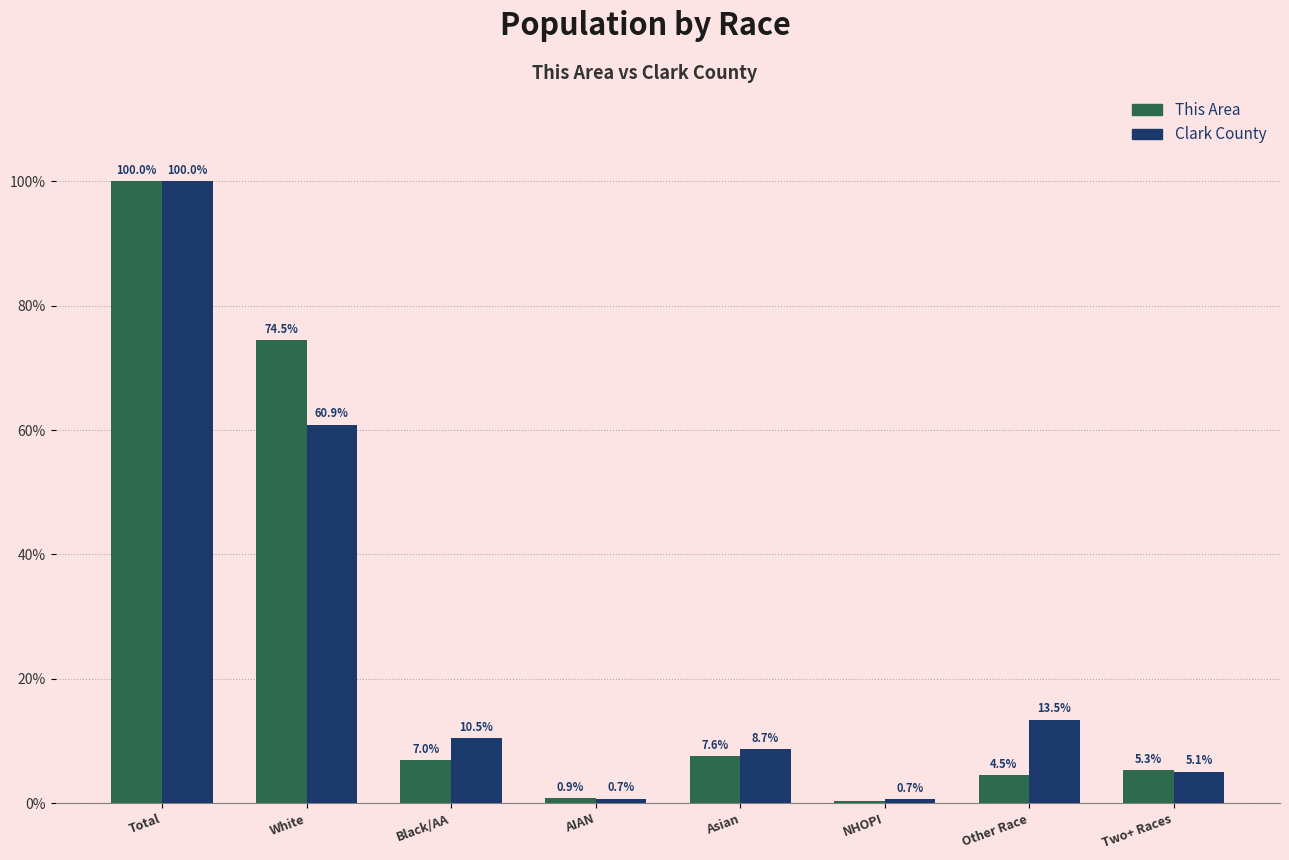

Which series changed the most between Black/AA and Asian?

Clark County